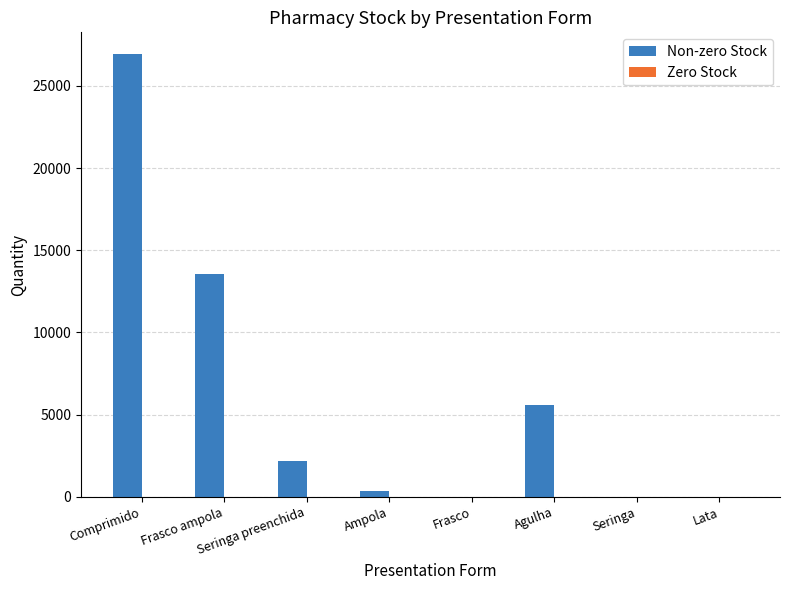

At which category does the chart reach its peak across all series?

Comprimido